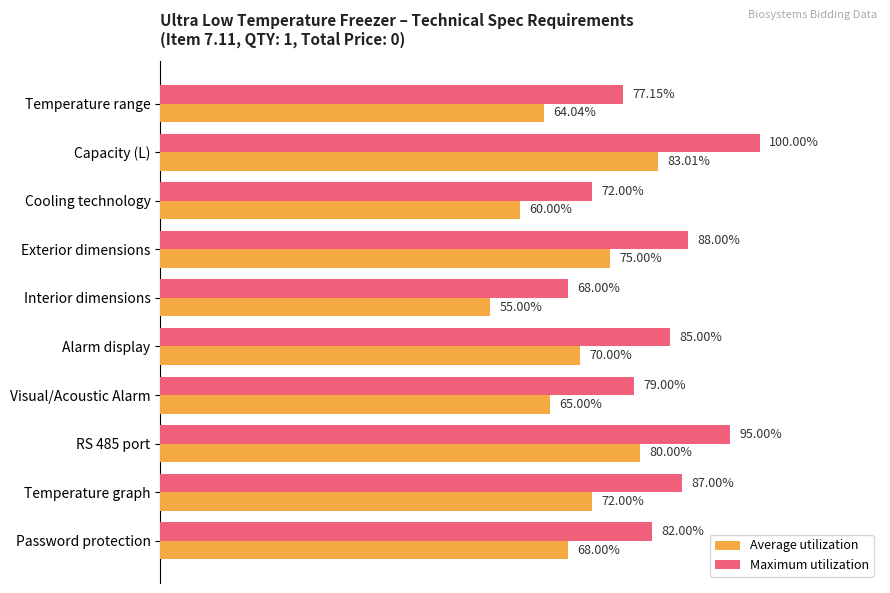

Which series changed the most between Interior dimensions and RS 485 port?

Maximum utilization